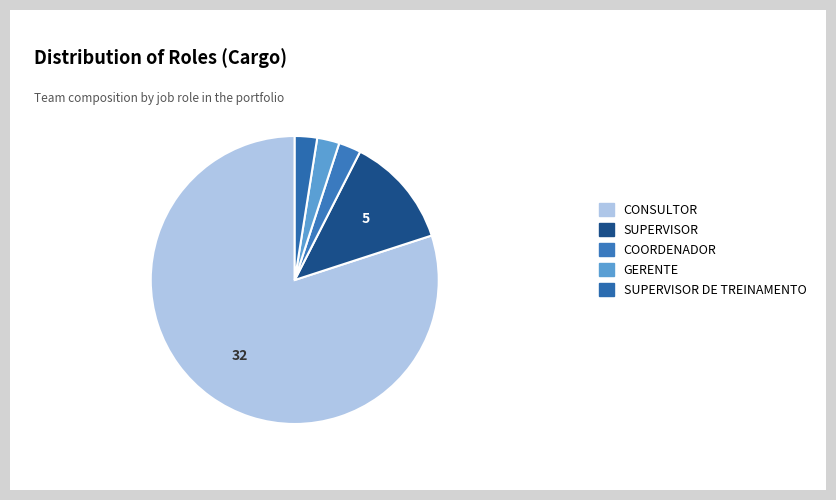

Which category has the biggest portion of the pie?

CONSULTOR